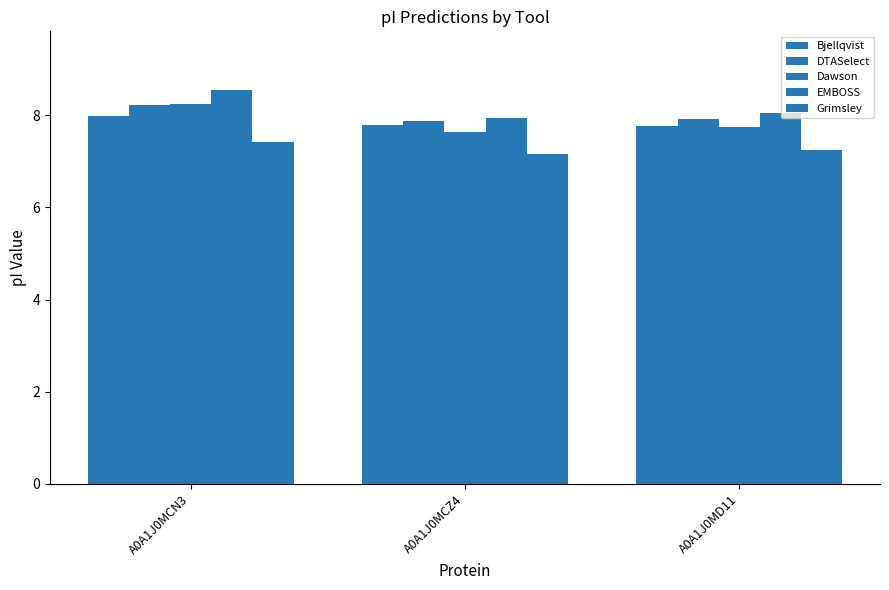

Does the chart contain stacked bars?

No